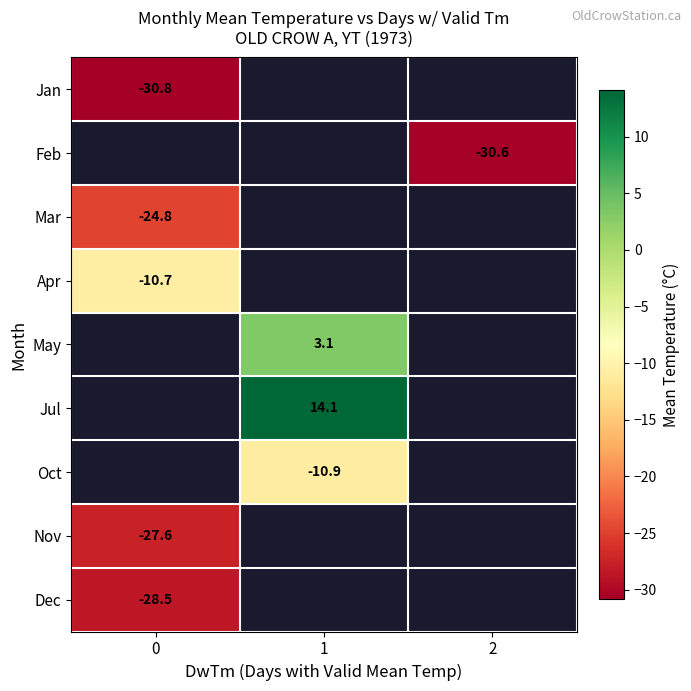

What is the greatest value displayed?

14.1